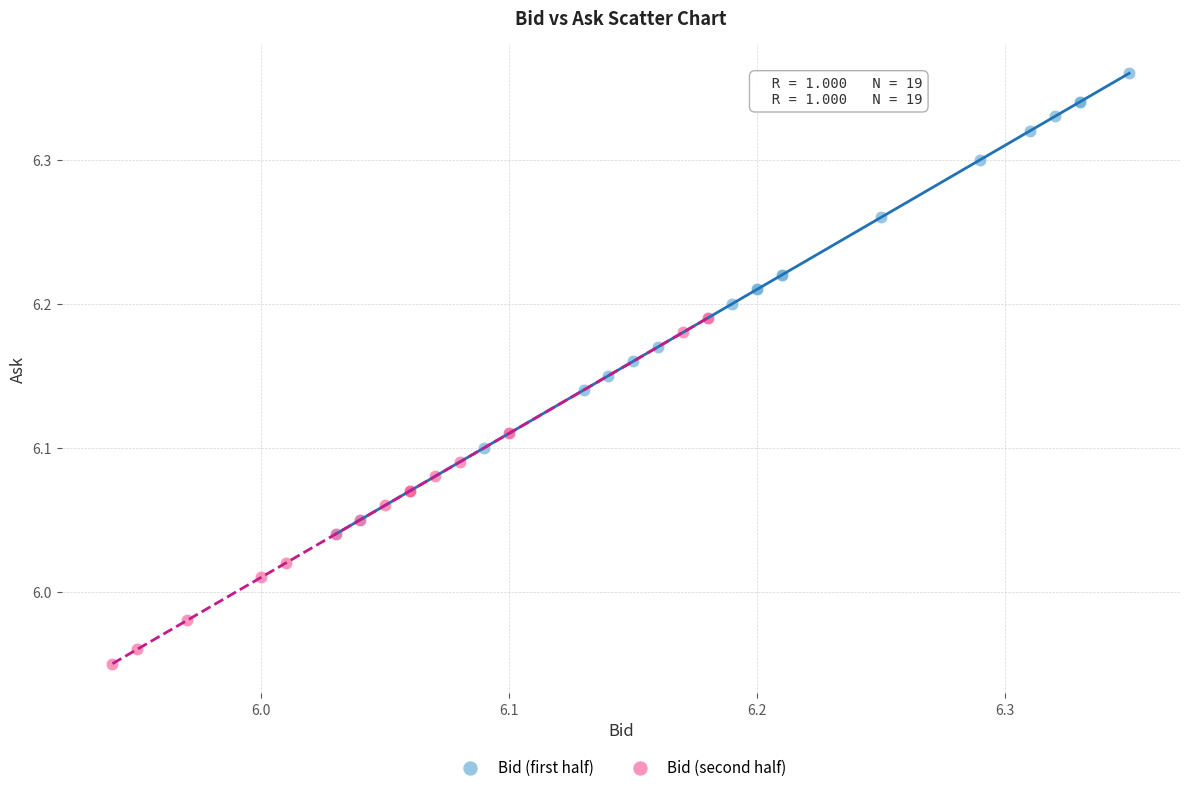

Which series has the largest Y range (max minus min)?

Bid (first half)